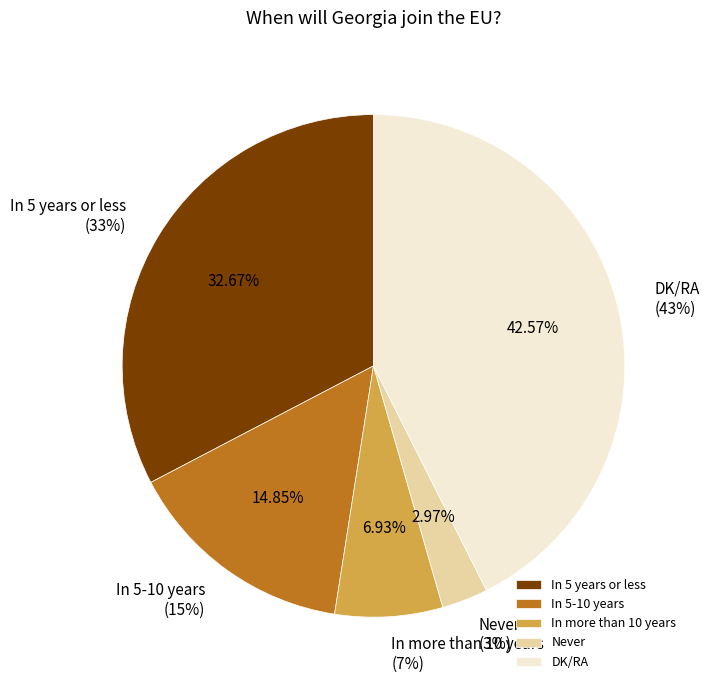

What is the change in value from In 5-10 years to Never?

-12